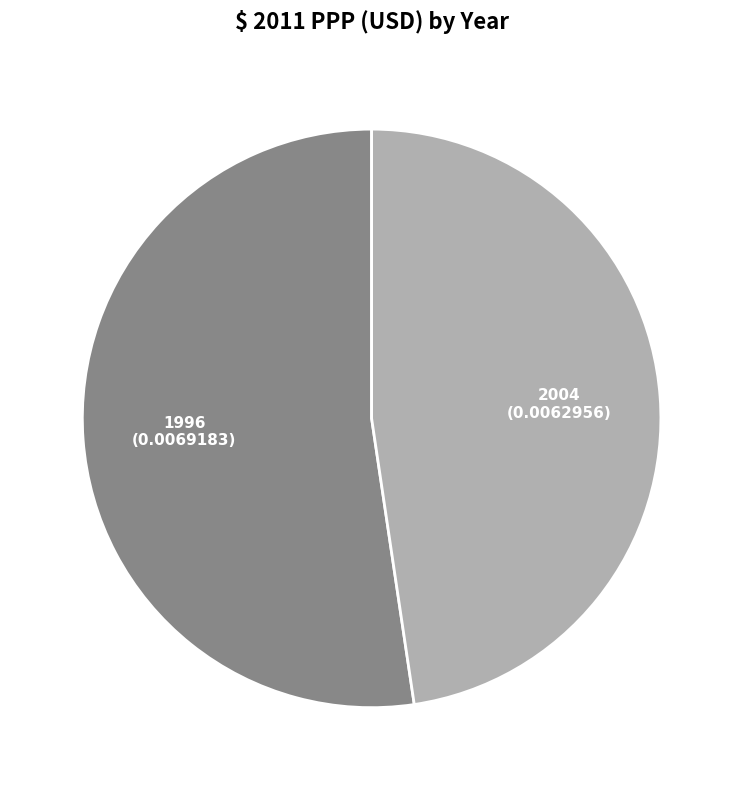

Does any single category account for the majority?

Yes